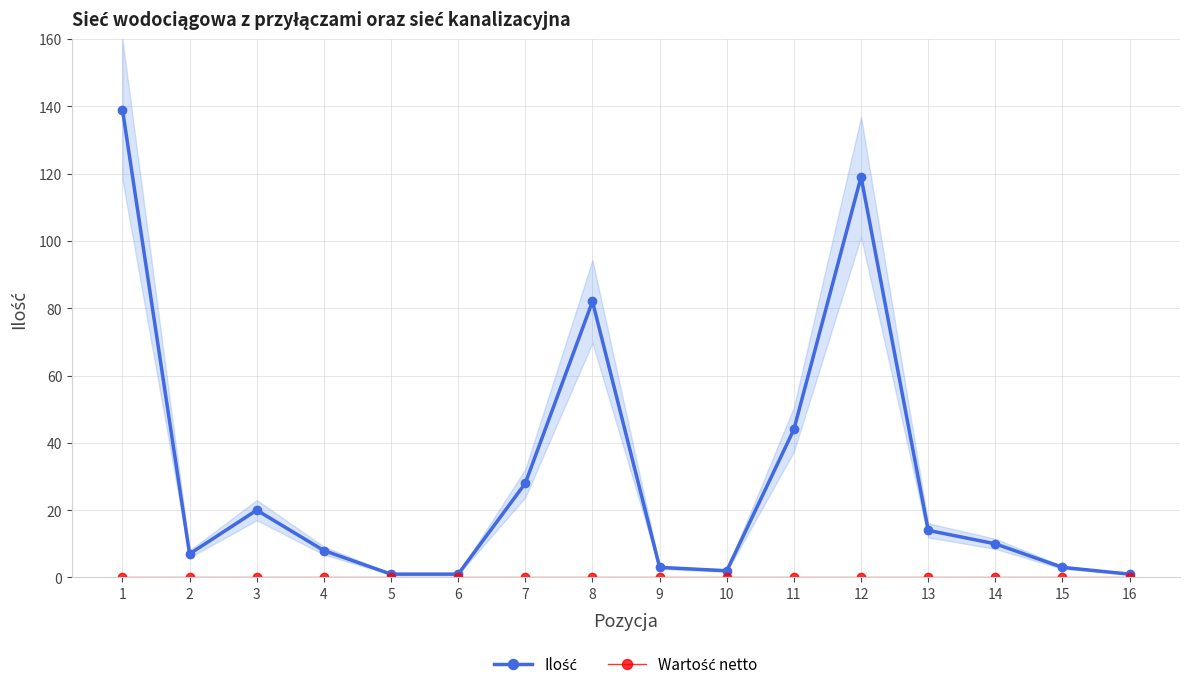

True or false: Ilość and Wartość netto intersect in this chart.

False